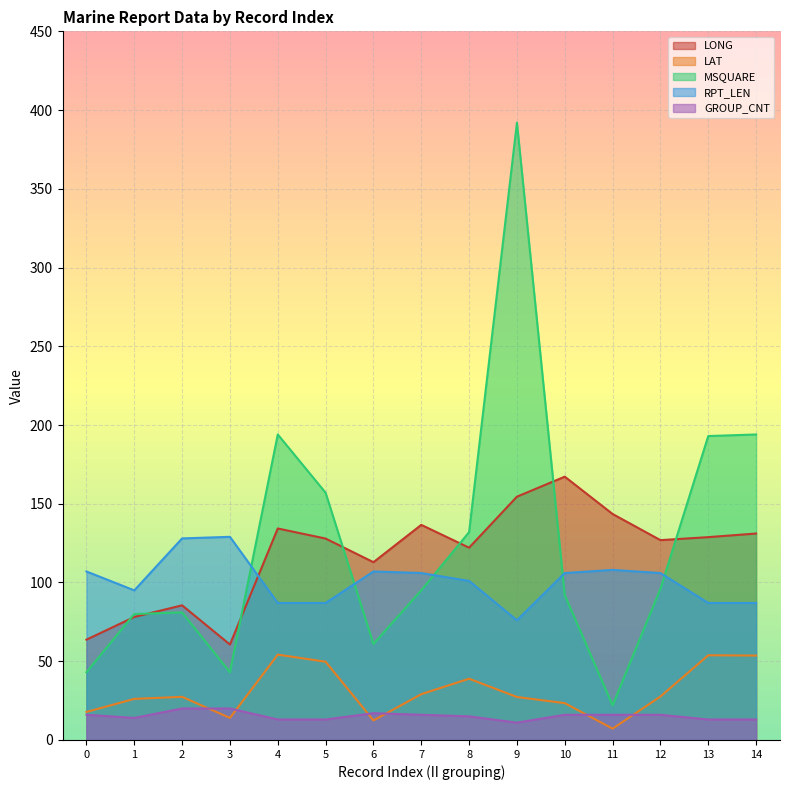

What value does the RPT_LEN series have at 2?

128.0